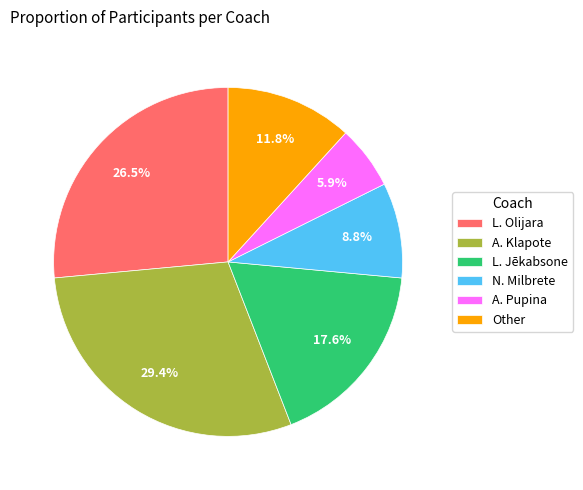

To the nearest percent, what portion does N. Milbrete represent?

9%